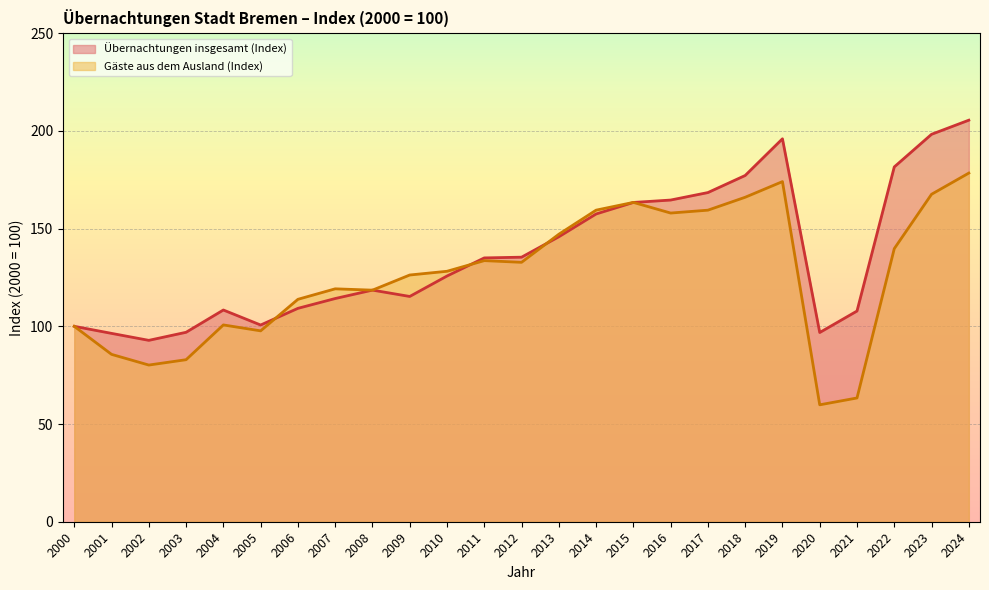

Is it true that Übernachtungen insgesamt (Index) equals 164.6 at 2000?

False